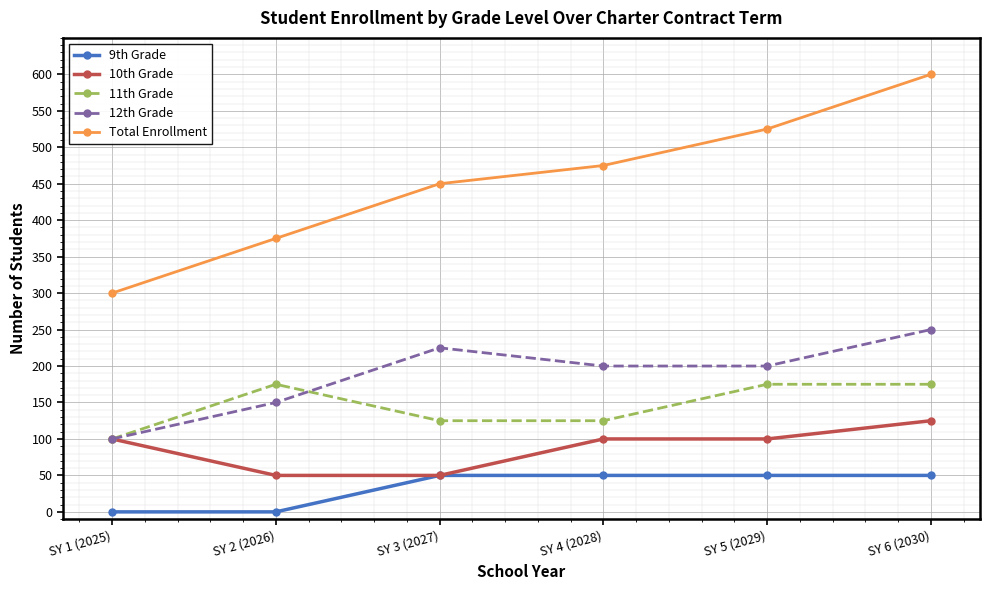

What is the highest value of the 11th Grade series?

175